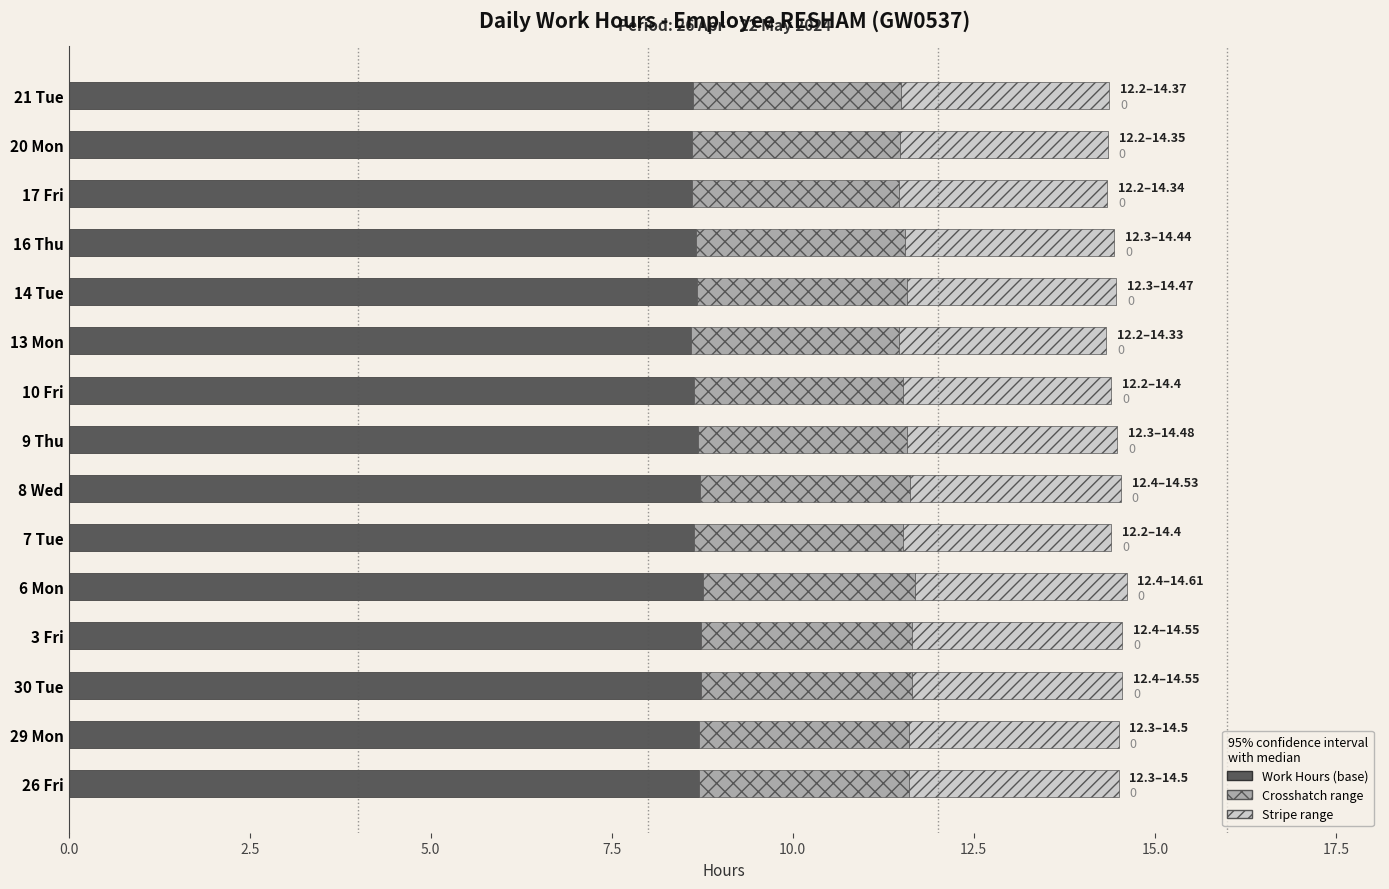

What is the minimum value for Work Hours (base)?

8.6